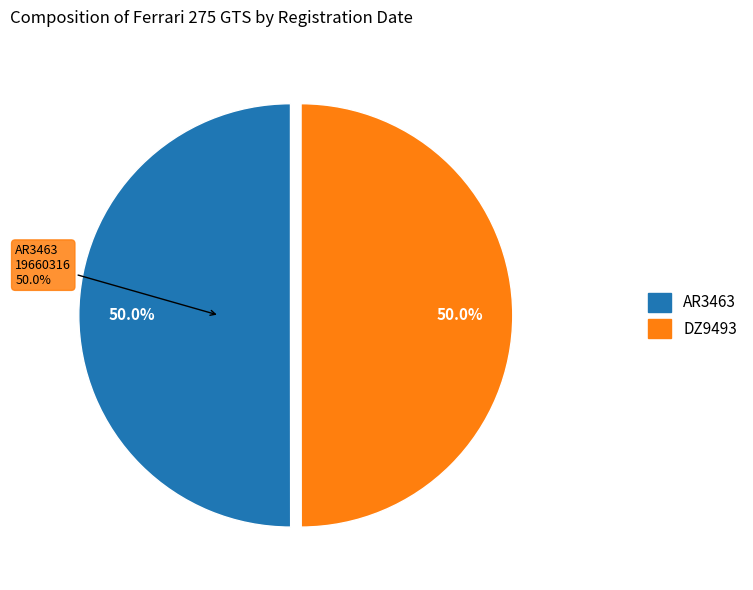

Between AR3463 and DZ9493, which is larger?

AR3463